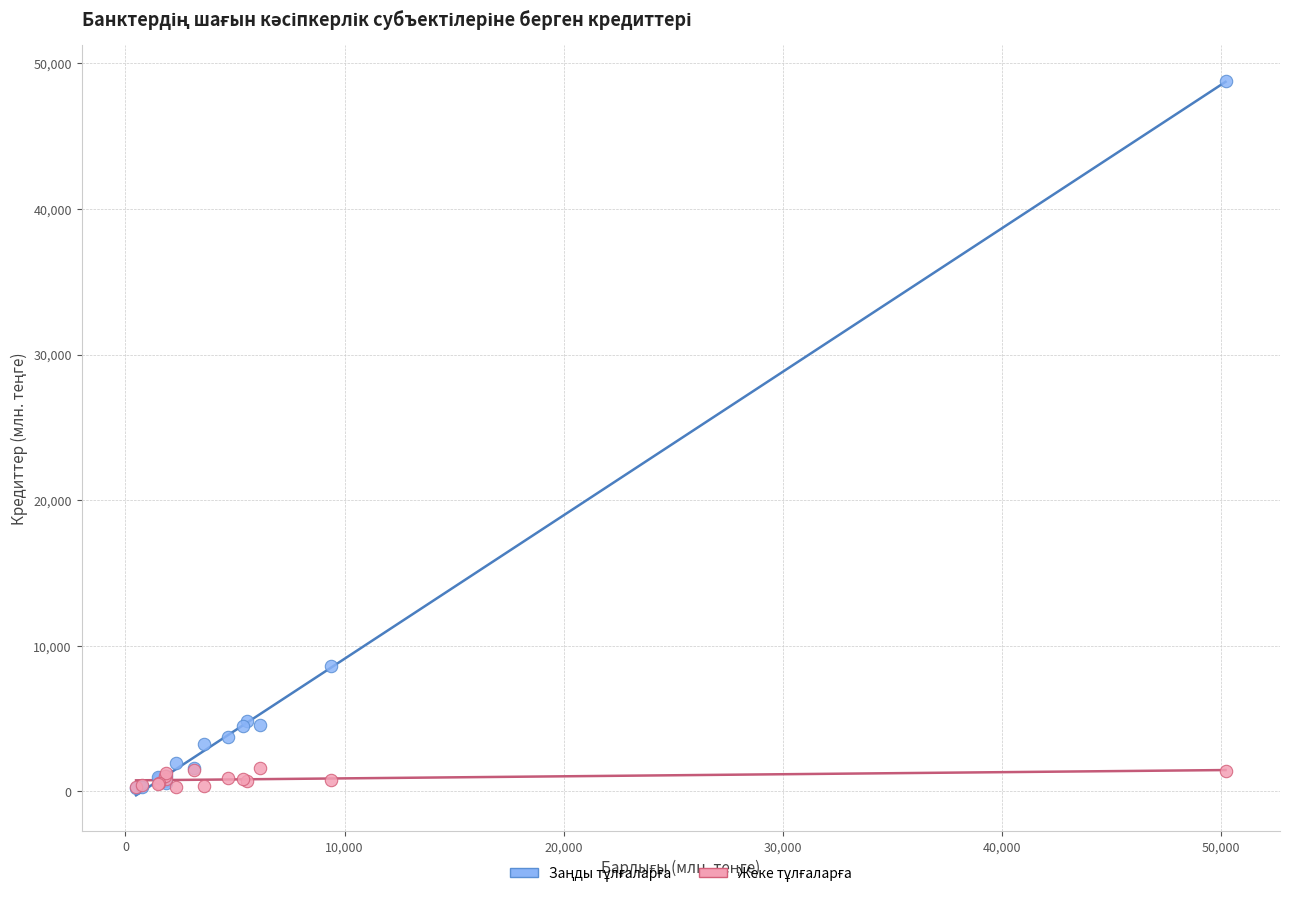

Across all series, what Y value is closest to 24513?

8594.2